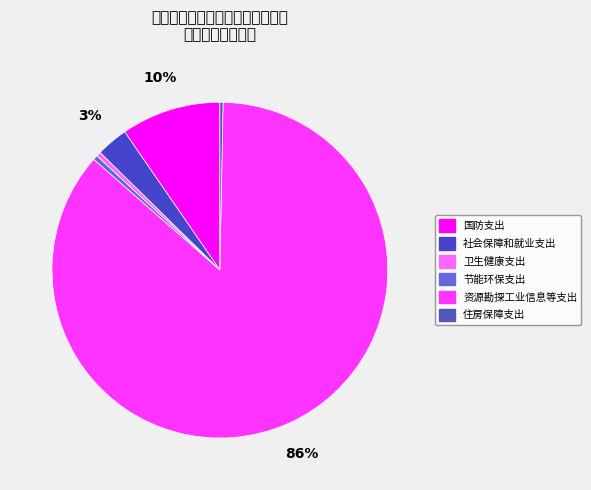

Which slice represents more than half of the pie?

资源勘探工业信息等支出